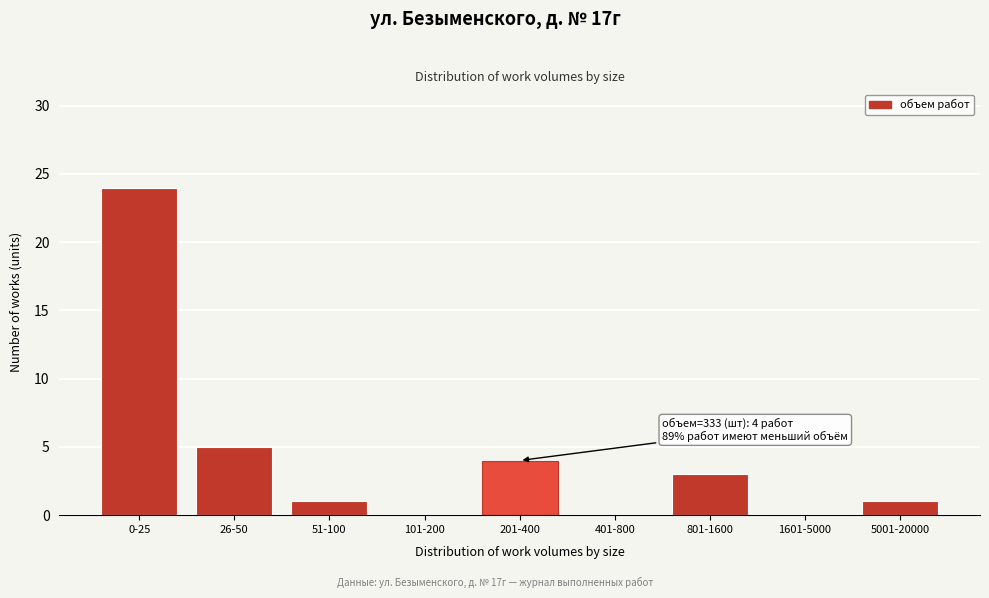

Reading left to right, list all the values displayed in this chart.

0-25=24	26-50=5	51-100=1	101-200=0	201-400=4	401-800=0	801-1600=3	1601-5000=0	5001-20000=1